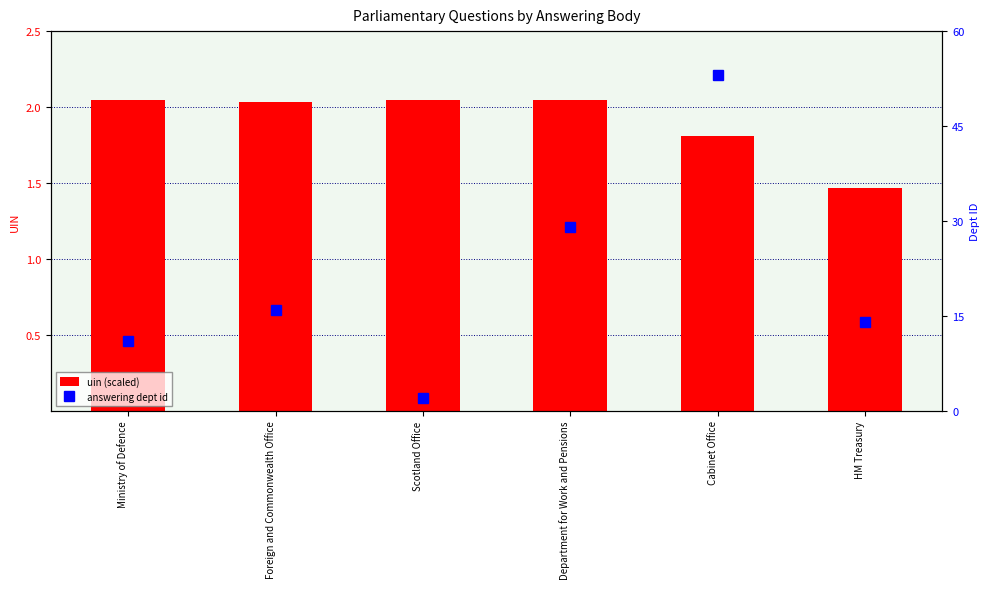

Reading left to right, extract all data points from this chart.

uin (scaled): Ministry of Defence=2.0	Foreign and Commonwealth Office=2.0	Scotland Office=2.0	Department for Work and Pensions=2.0	Cabinet Office=1.8	HM Treasury=1.5
answering dept id: Ministry of Defence=11.0	Foreign and Commonwealth Office=16.0	Scotland Office=2.0	Department for Work and Pensions=29.0	Cabinet Office=53.0	HM Treasury=14.0